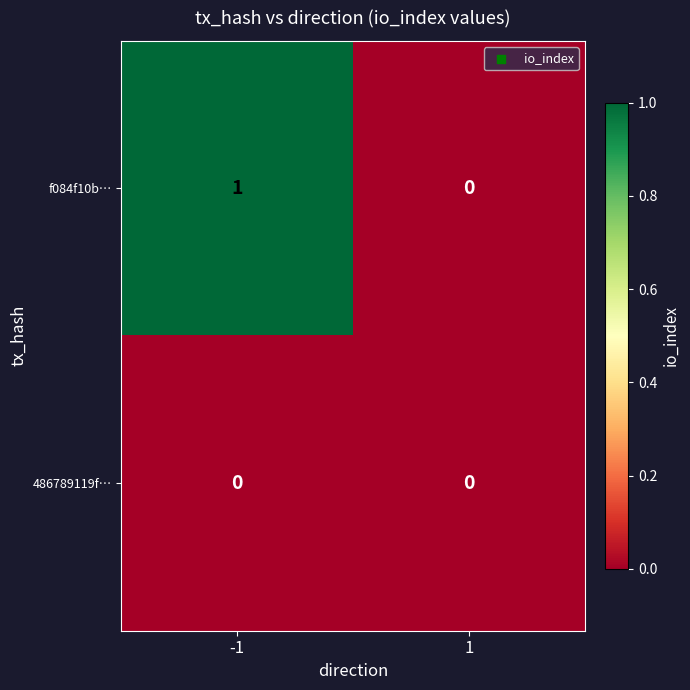

Rank the series at -1 from lowest to highest value.

486789119f…, f084f10b…